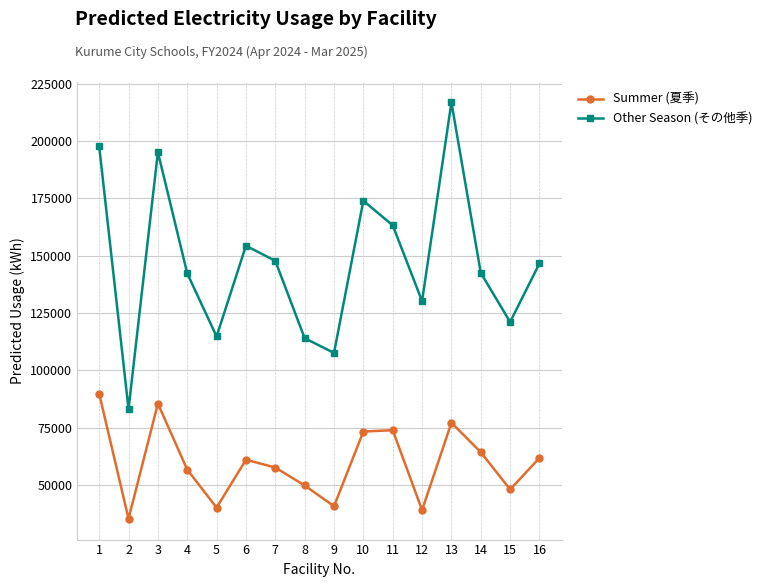

True or false: Other Season (その他季) has a value of 194917 at 4.

False